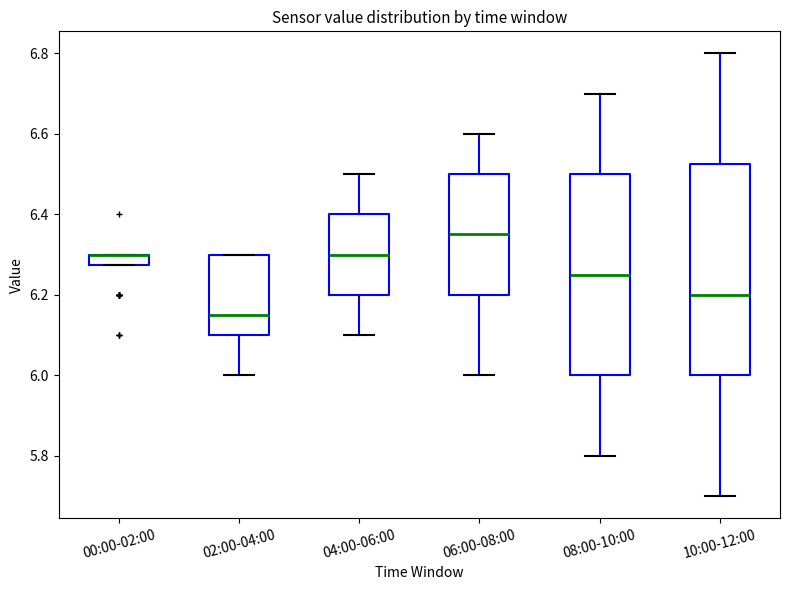

Where does the median line of the box for 06:00-08:00 sit on the y-axis? The values are not printed on the chart, so give them approximately, as read against the axis.

6.36